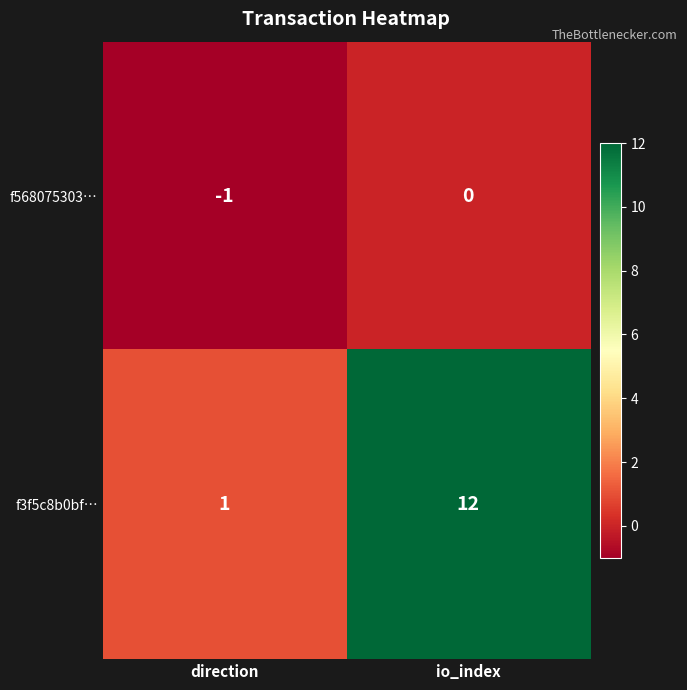

At which category is the sum across all series the highest?

io_index